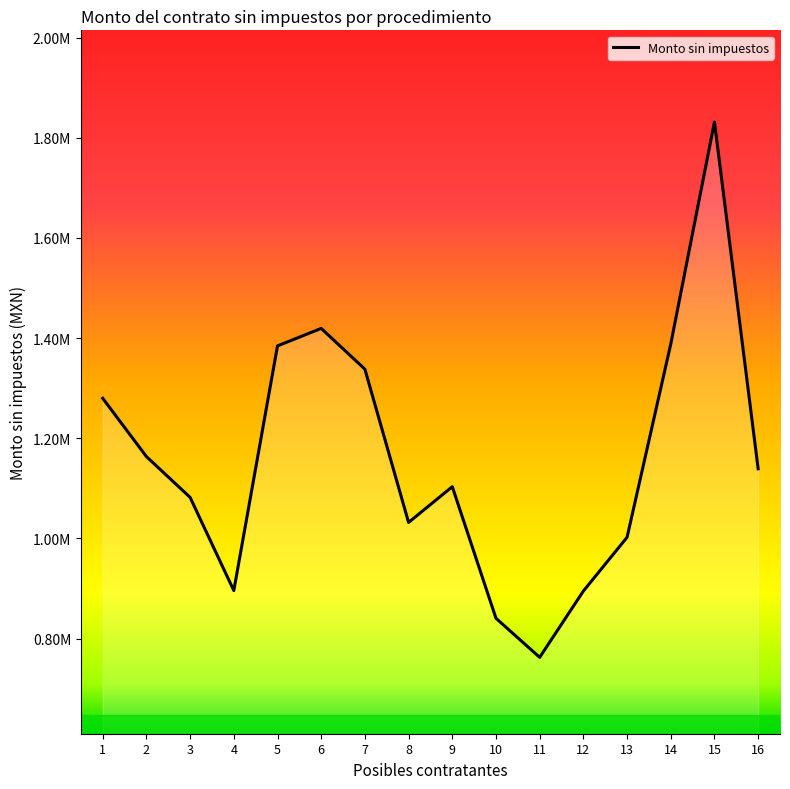

At which category does the chart reach its minimum across all series?

11